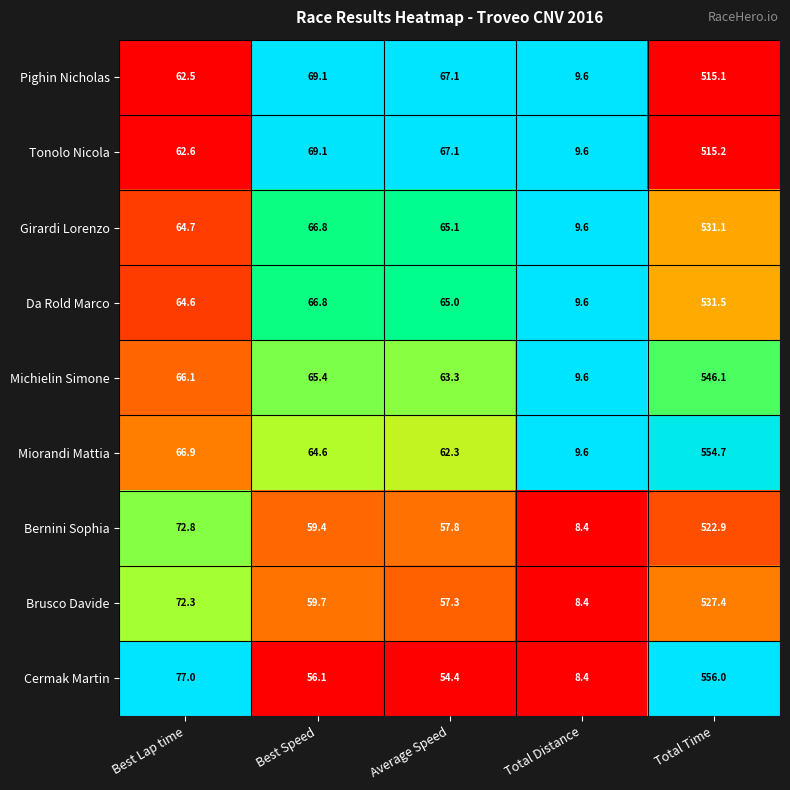

Which series has the widest spread of values?

Cermak Martin